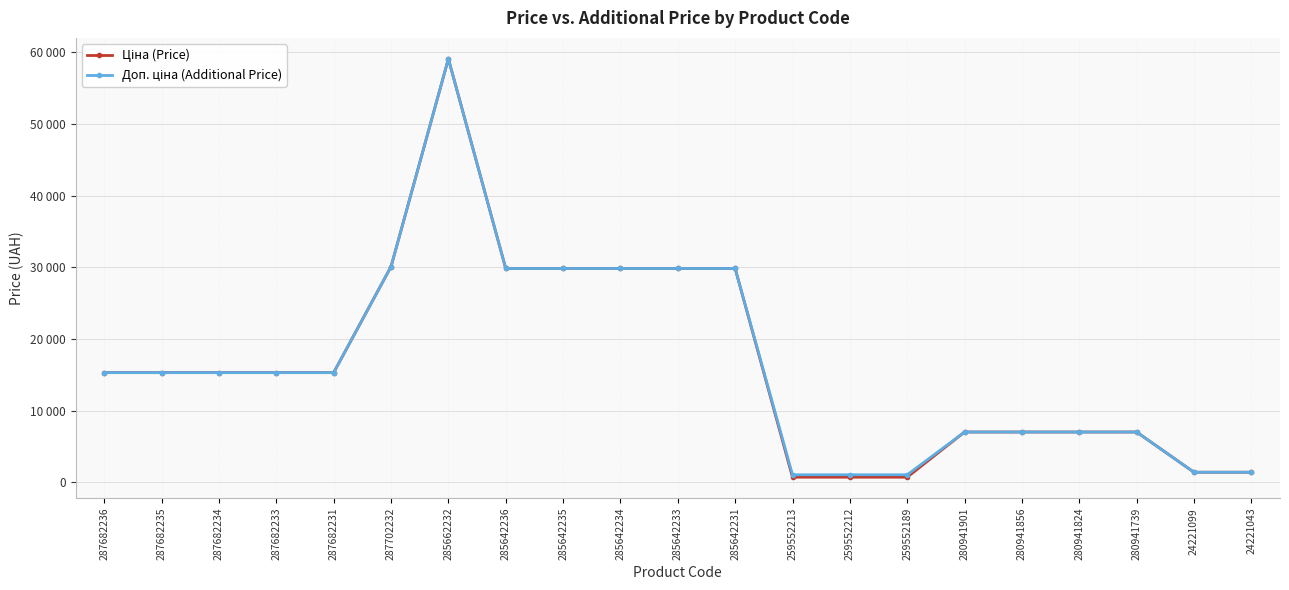

What position from the right is 285642235?

13